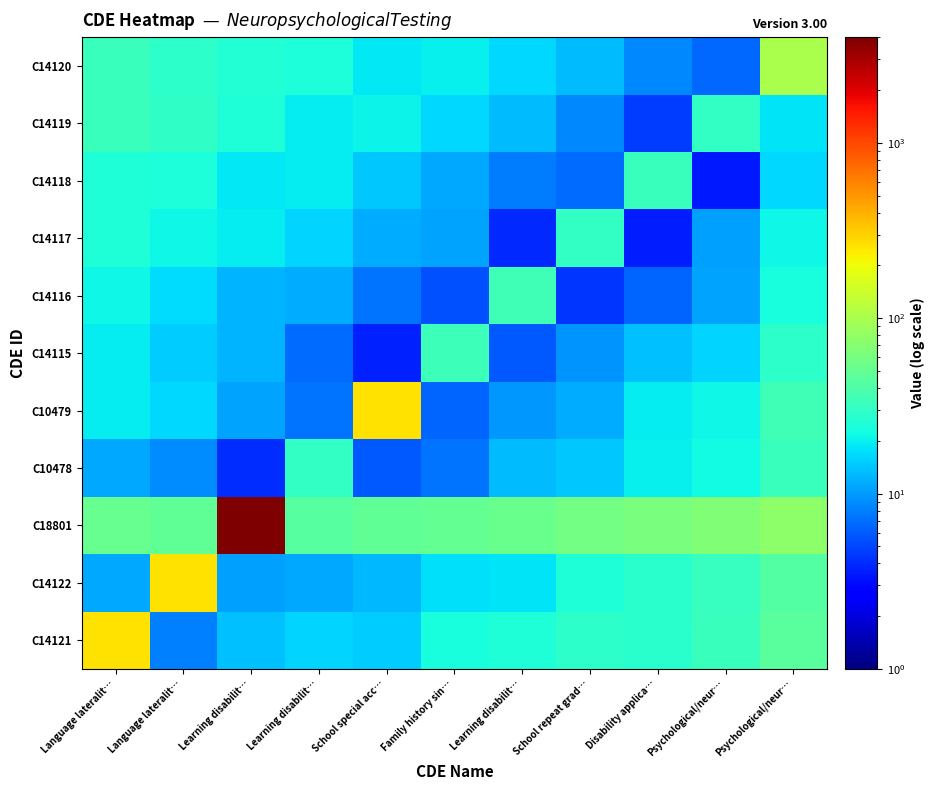

Reading left to right, extract all data points from this chart.

C14121: Language lateralit…=259.6	Language lateralit…=8.2	Learning disabilit…=13.7	Learning disabilit…=15.7	School special acc…=15.1	Family history sin…=23.4	Learning disabilit…=25.1	School repeat grad…=28.3	Disability applica…=27.3	Psychological/neur…=32.3	Psychological/neur…=44.7
C14122: Language lateralit…=11.1	Language lateralit…=258.9	Learning disabilit…=10.5	Learning disabilit…=11.2	School special acc…=12.9	Family history sin…=17.9	Learning disabilit…=17.9	School repeat grad…=25.5	Disability applica…=27.3	Psychological/neur…=31.1	Psychological/neur…=41.6
C18801: Language lateralit…=51.8	Language lateralit…=48.4	Learning disabilit…=4004.7	Learning disabilit…=44.2	School special acc…=48.8	Family history sin…=49.3	Learning disabilit…=52.9	School repeat grad…=59.1	Disability applica…=62.5	Psychological/neur…=66.8	Psychological/neur…=75.9
C10478: Language lateralit…=11.2	Language lateralit…=8.8	Learning disabilit…=4.1	Learning disabilit…=30.8	School special acc…=5.9	Family history sin…=7.4	Learning disabilit…=13.0	School repeat grad…=14.6	Disability applica…=20.0	Psychological/neur…=22.2	Psychological/neur…=32.8
C10479: Language lateralit…=19.5	Language lateralit…=16.4	Learning disabilit…=10.9	Learning disabilit…=7.3	School special acc…=259.1	Family history sin…=6.4	Learning disabilit…=9.7	School repeat grad…=11.6	Disability applica…=19.3	Psychological/neur…=21.5	Psychological/neur…=34.7
C14115: Language lateralit…=19.7	Language lateralit…=14.8	Learning disabilit…=12.4	Learning disabilit…=6.8	School special acc…=3.7	Family history sin…=34.0	Learning disabilit…=5.8	School repeat grad…=9.4	Disability applica…=13.6	Psychological/neur…=15.8	Psychological/neur…=28.2
C14116: Language lateralit…=21.4	Language lateralit…=16.8	Learning disabilit…=12.2	Learning disabilit…=11.6	School special acc…=7.3	Family history sin…=5.5	Learning disabilit…=35.1	School repeat grad…=4.4	Disability applica…=6.3	Psychological/neur…=10.7	Psychological/neur…=23.7
C14117: Language lateralit…=25.0	Language lateralit…=21.3	Learning disabilit…=19.7	Learning disabilit…=16.0	School special acc…=11.4	Family history sin…=10.9	Learning disabilit…=4.0	School repeat grad…=30.1	Disability applica…=3.5	Psychological/neur…=10.3	Psychological/neur…=21.7
C14118: Language lateralit…=25.0	Language lateralit…=24.0	Learning disabilit…=18.9	Learning disabilit…=19.2	School special acc…=14.7	Family history sin…=11.3	Learning disabilit…=7.8	School repeat grad…=6.8	Disability applica…=32.2	Psychological/neur…=3.5	Psychological/neur…=16.6
C14119: Language lateralit…=32.8	Language lateralit…=29.5	Learning disabilit…=25.2	Learning disabilit…=19.6	School special acc…=20.8	Family history sin…=16.7	Learning disabilit…=13.3	School repeat grad…=8.7	Disability applica…=4.6	Psychological/neur…=30.6	Psychological/neur…=18.3
C14120: Language lateralit…=32.7	Language lateralit…=28.2	Learning disabilit…=25.8	Learning disabilit…=24.5	School special acc…=19.1	Family history sin…=20.1	Learning disabilit…=16.6	School repeat grad…=13.3	Disability applica…=8.6	Psychological/neur…=6.8	Psychological/neur…=102.5